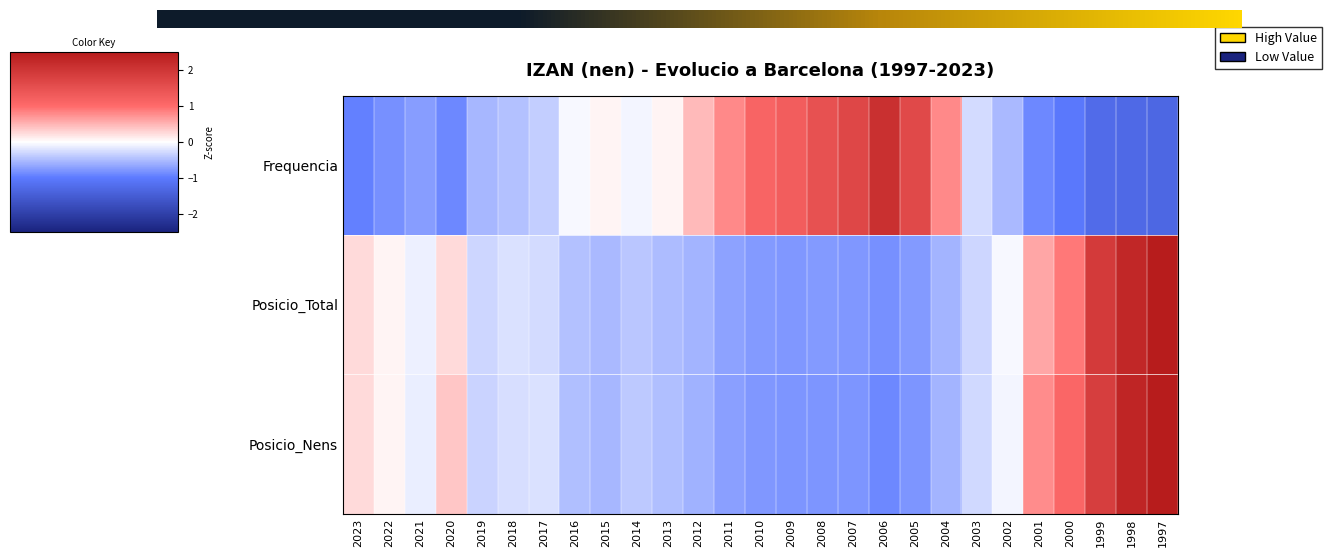

How many values in Posicio_Total are above zero?

8